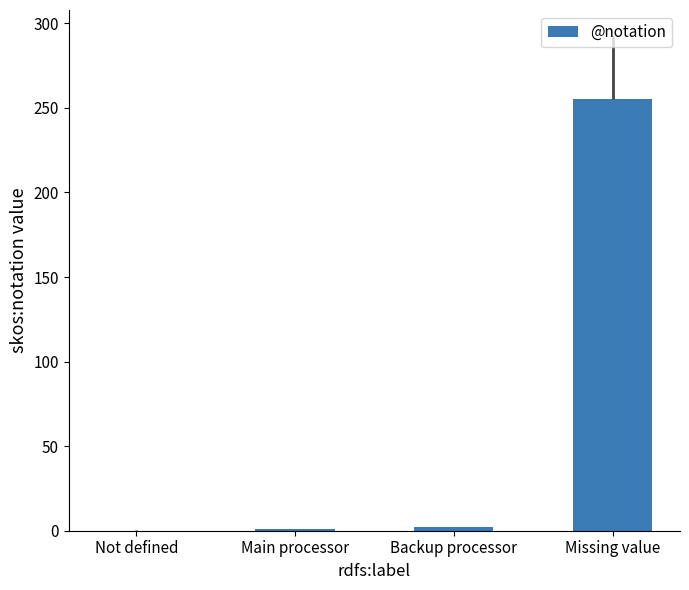

How many categories are shown in the chart?

4